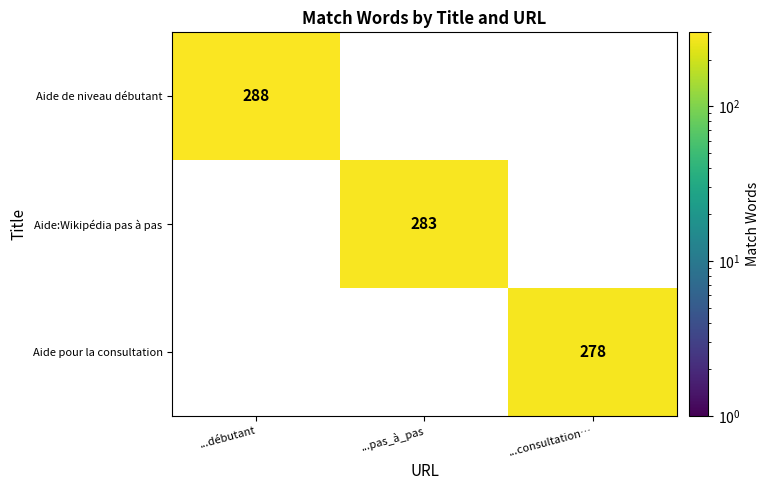

What is the difference between the maximum and minimum values in the Aide de niveau débutant series?

288